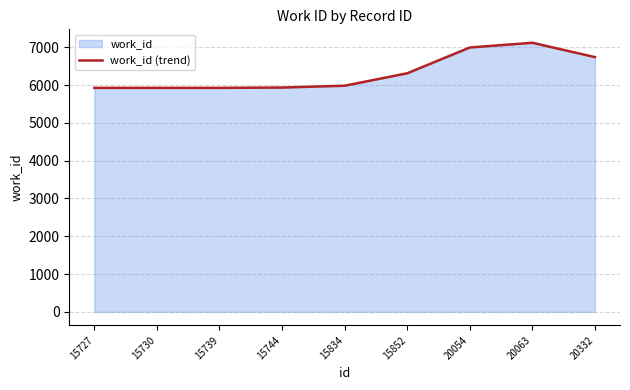

Count the number of values greater than 5982.

4